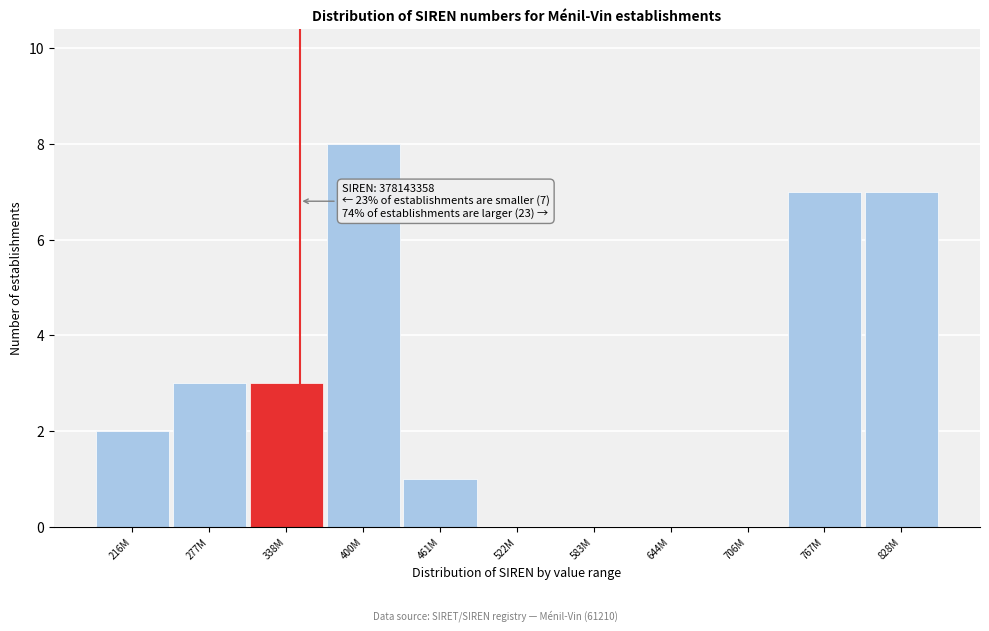

Reading right to left, transcribe all the data shown in this chart.

828M=7	767M=7	706M=0	644M=0	583M=0	522M=0	461M=1	400M=8	338M=3	277M=3	216M=2